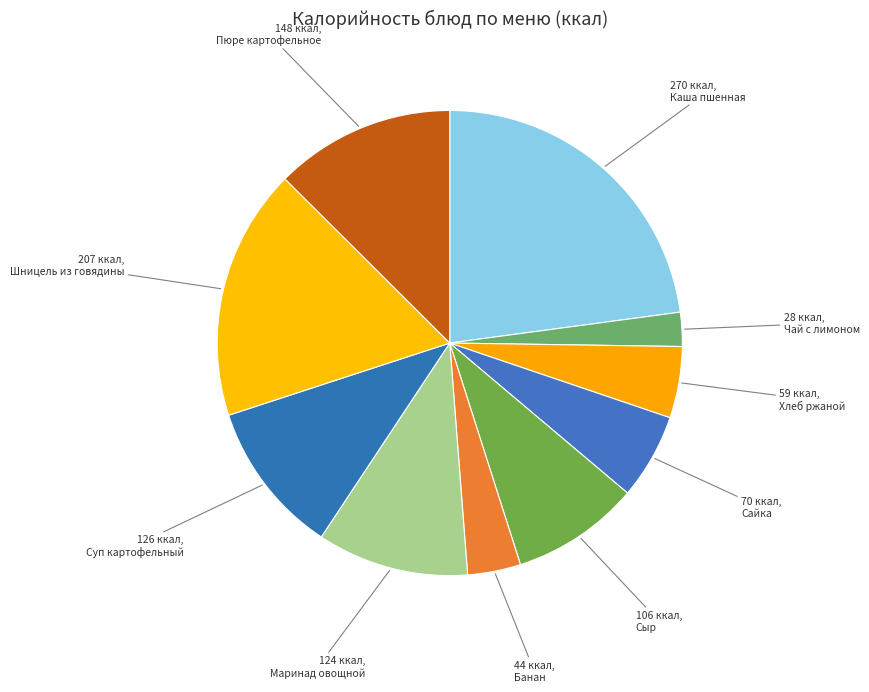

How many slices are in this pie chart?

10